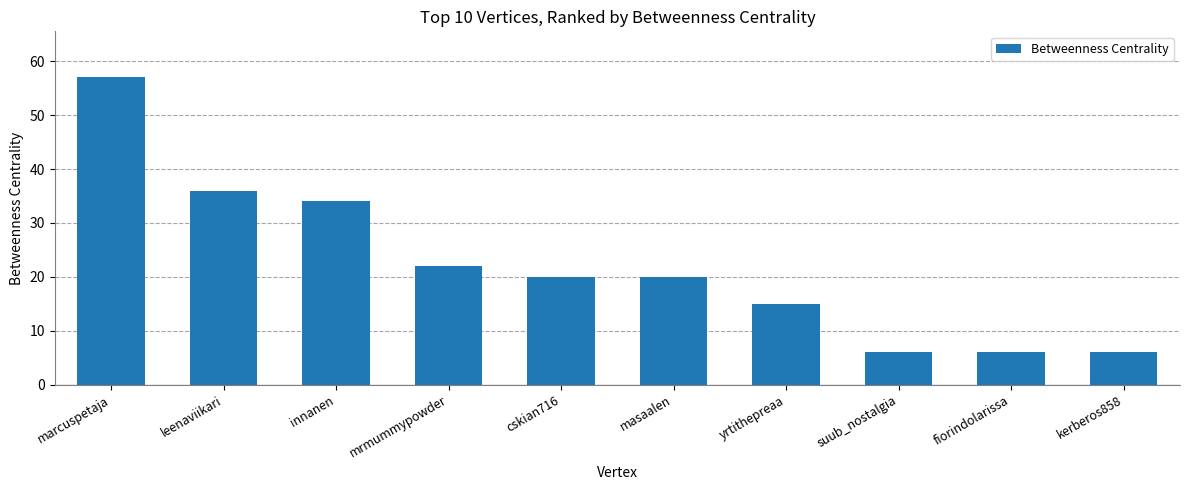

Reading left to right, what are all the values shown in this chart?

57	36	34	22	20	20	15	6	6	6